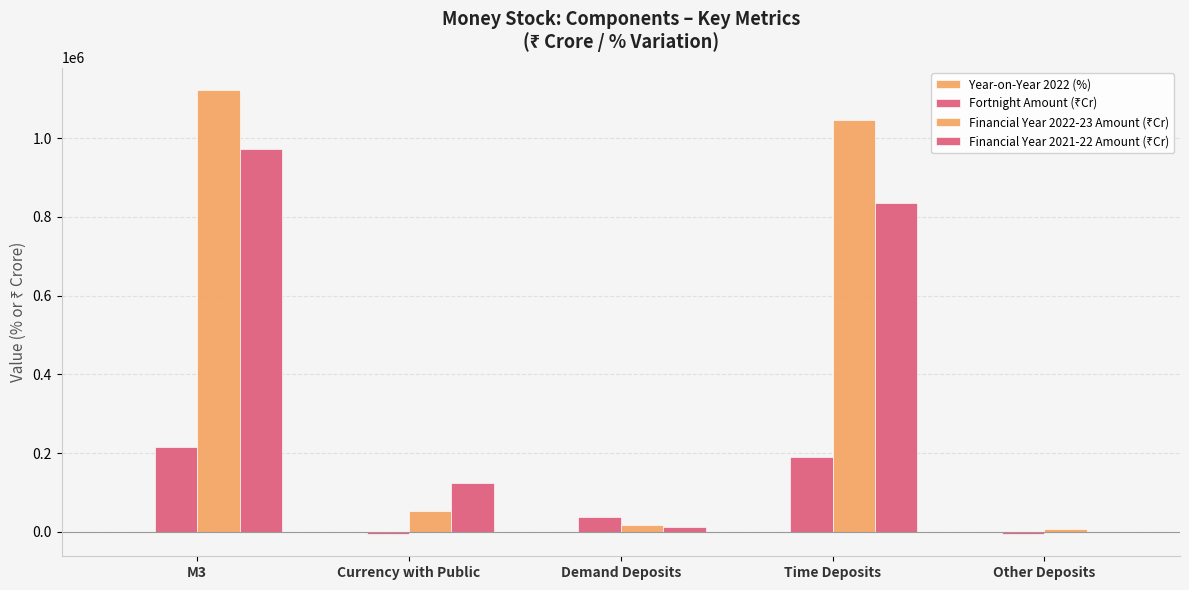

Does the chart contain stacked bars?

No